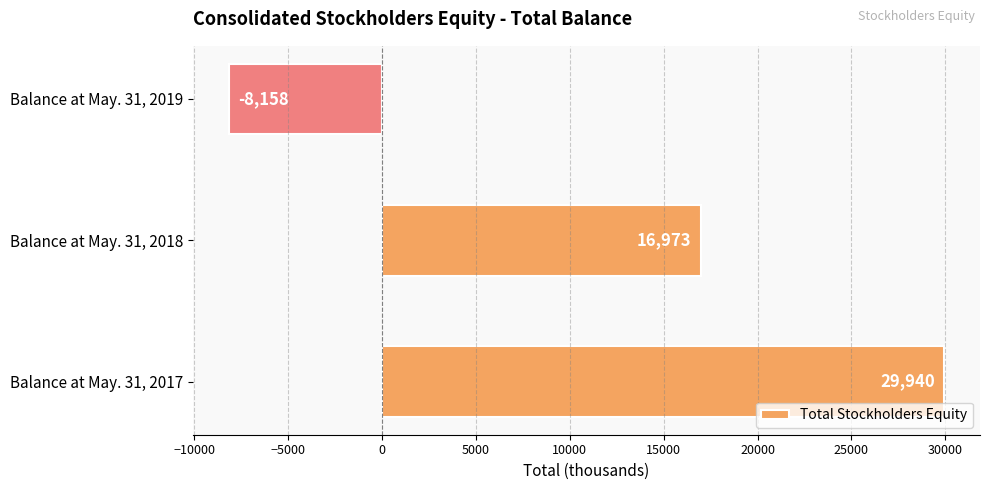

Where is the data nearest to the value 10891?

Balance at May. 31, 2018